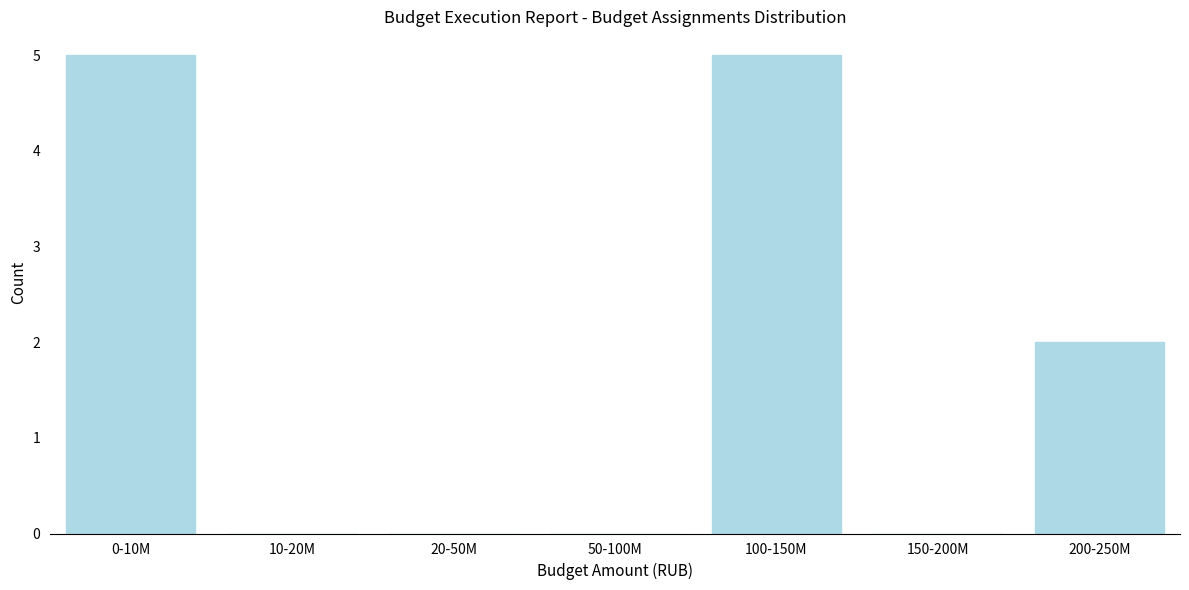

Reading right to left, transcribe all the data shown in this chart.

200-250M=2	150-200M=0	100-150M=5	50-100M=0	20-50M=0	10-20M=0	0-10M=5